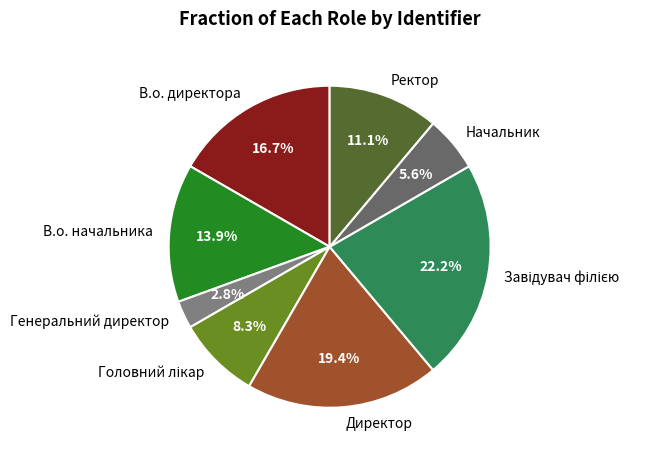

To the nearest percent, what percentage of the pie is В.о. директора?

17%